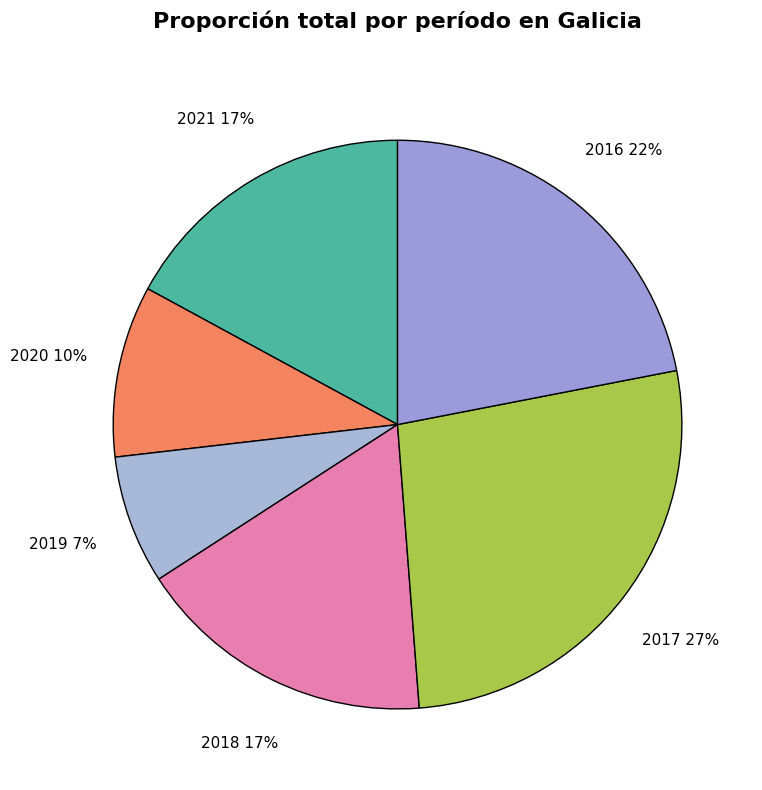

Count the number of slices in the pie.

6